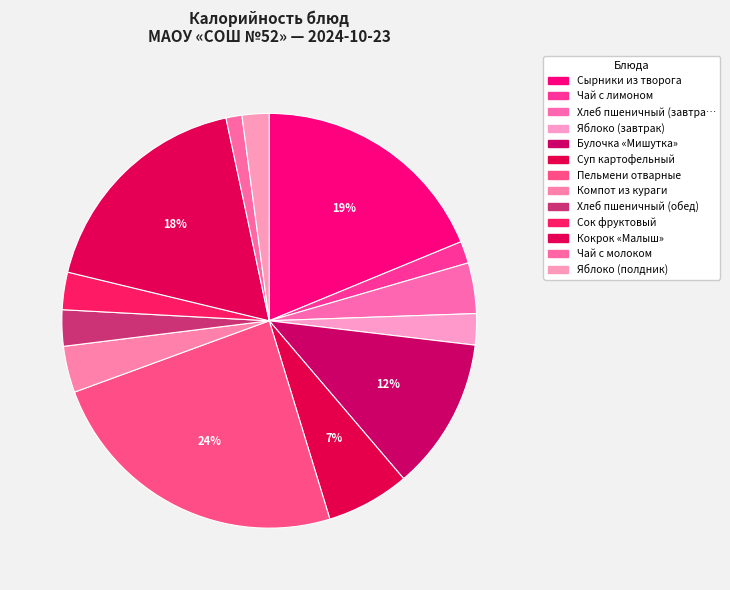

Does any single category account for the majority?

No